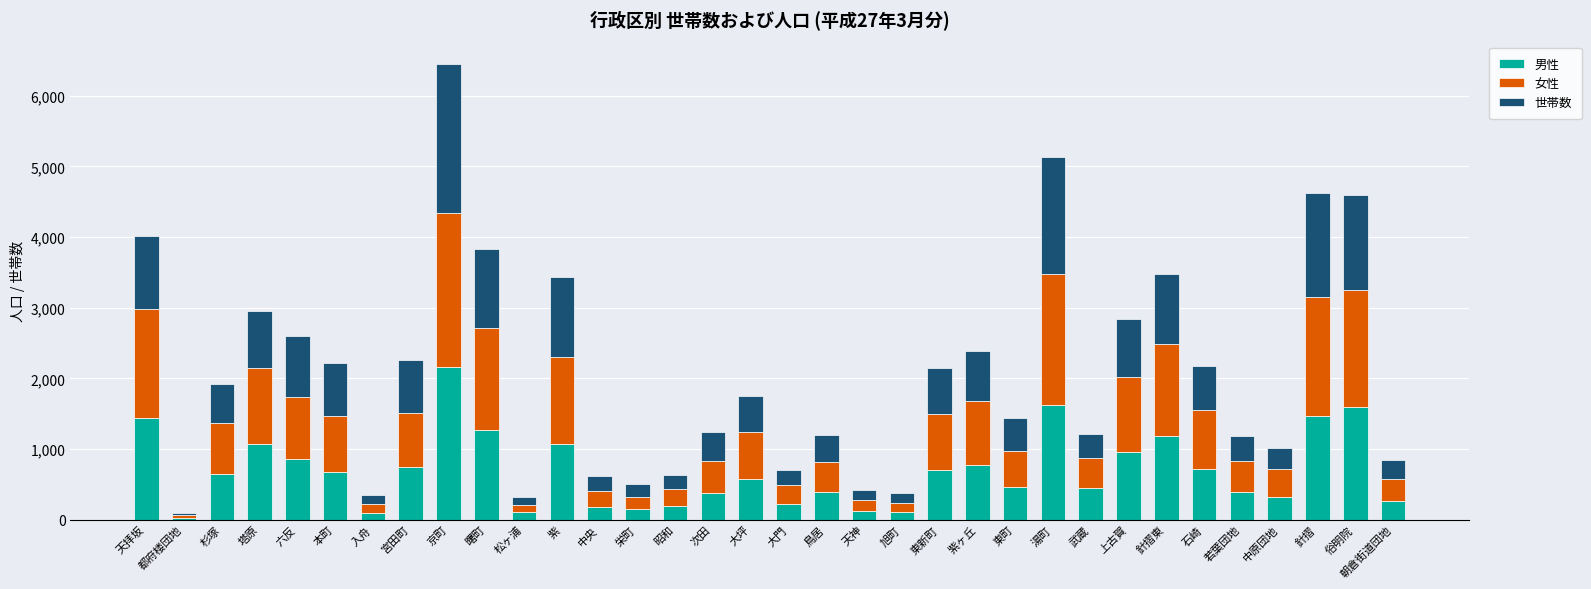

True or false: 男性 has a value of 1620 at 湯町.

True